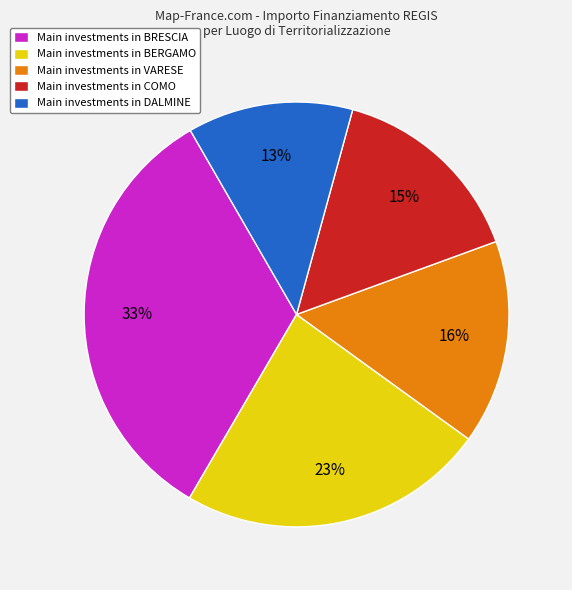

Is there any slice that represents more than half of the pie?

No